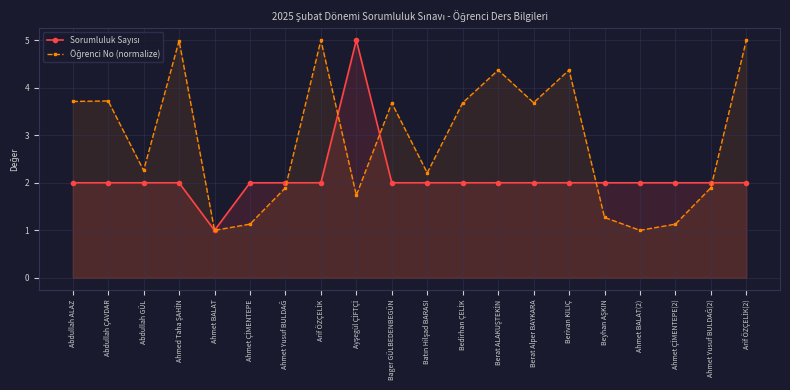

What are all the series names shown in the legend?

Sorumluluk Sayısı, Öğrenci No (normalize)